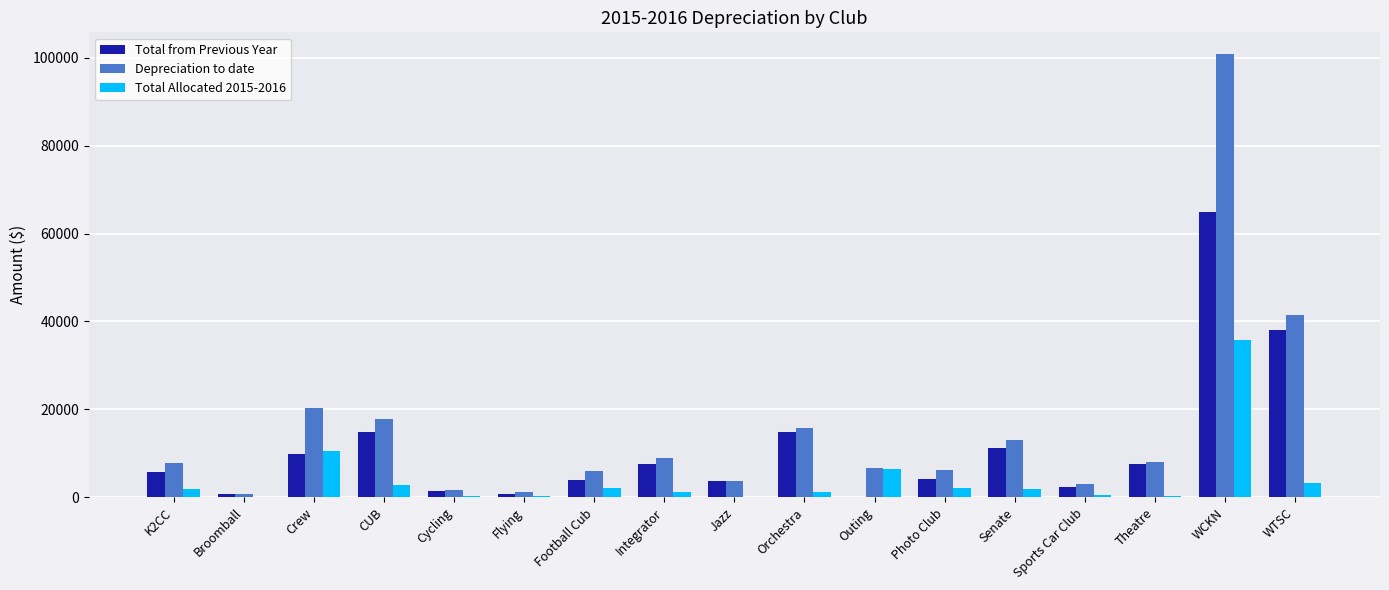

Where does the Total Allocated 2015-2016 series first go above 1793?

K2CC